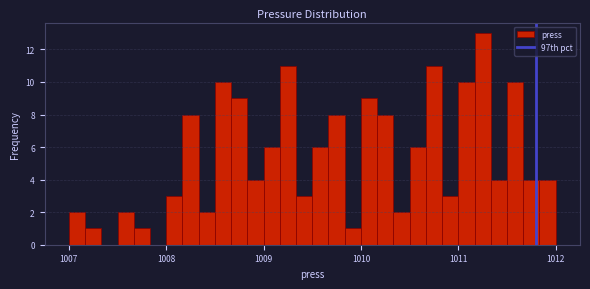

Around what value on the x-axis is the tallest bar? Give the approximate position of its centre, as read against the axis.

1011.3